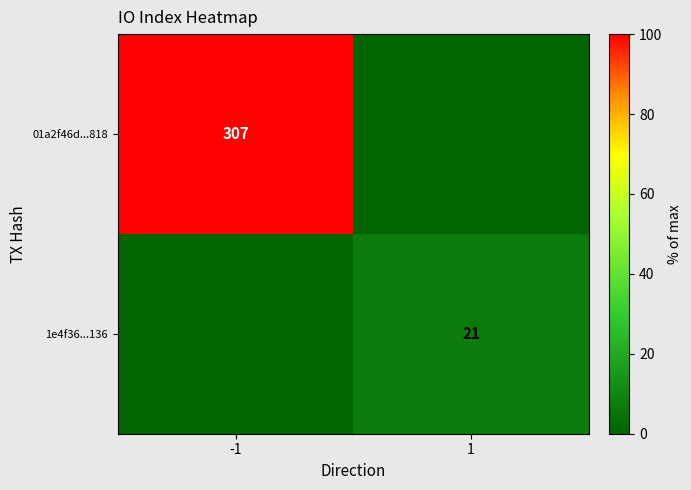

The 1e4f36...136 series shows 21 at 1. True or false?

True